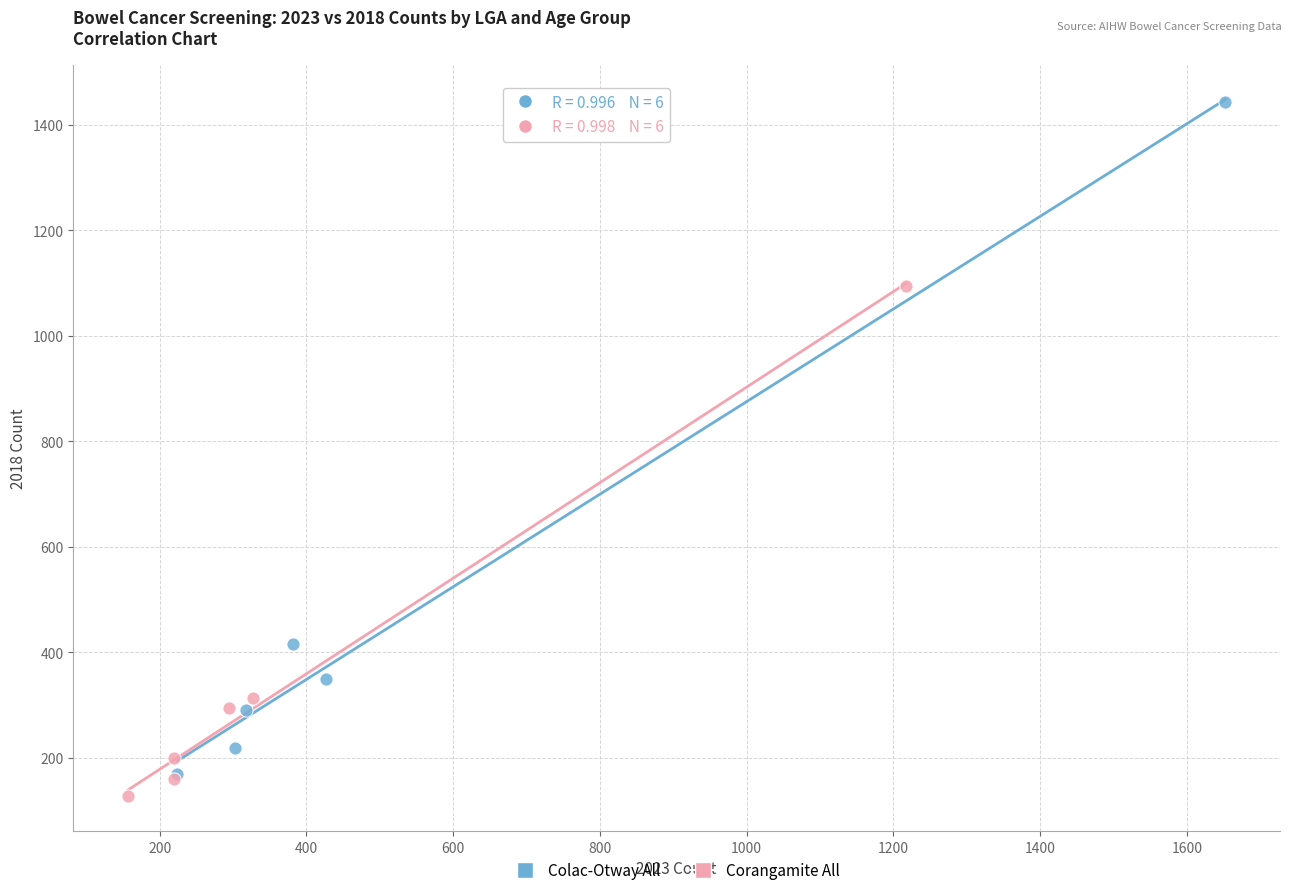

Which series has the widest spread of Y values?

Colac-Otway All